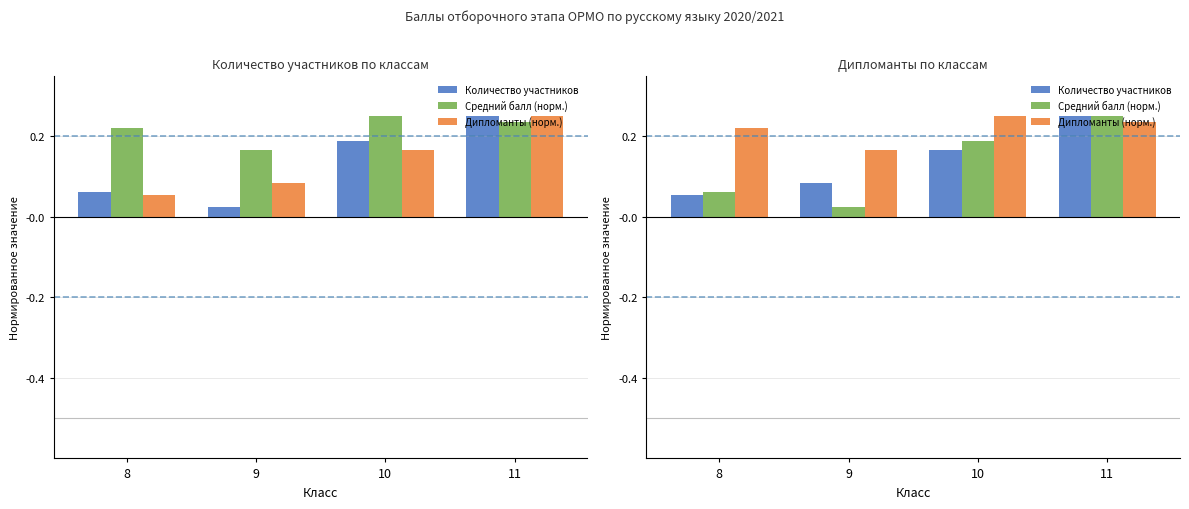

What is the sum of all Дипломанты (норм.) values?

0.9